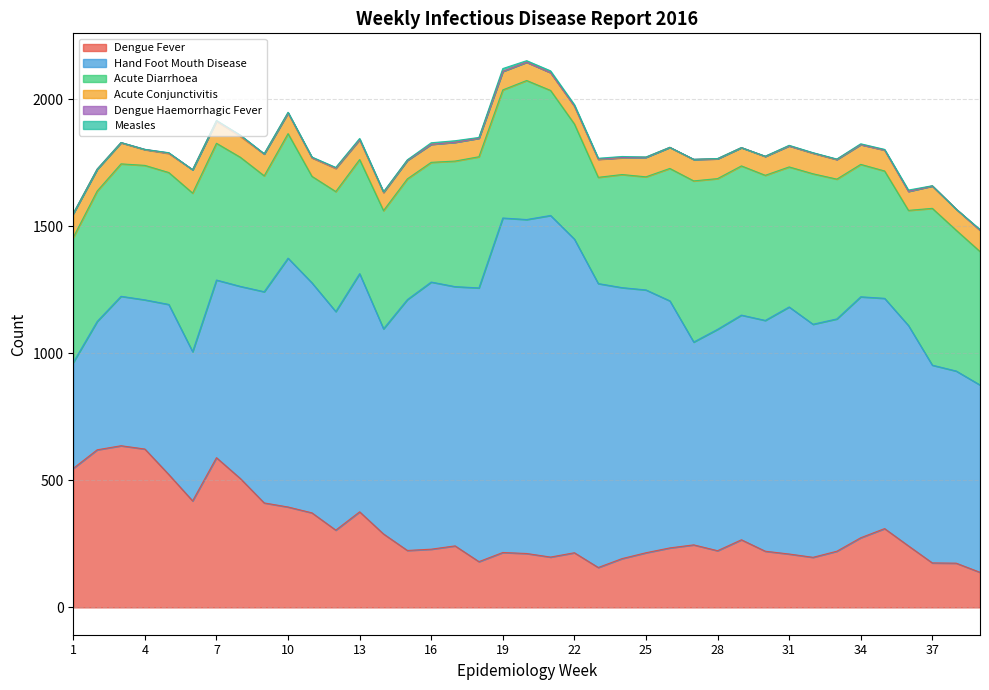

What is the difference between the maximum and minimum values in the Measles series?

11